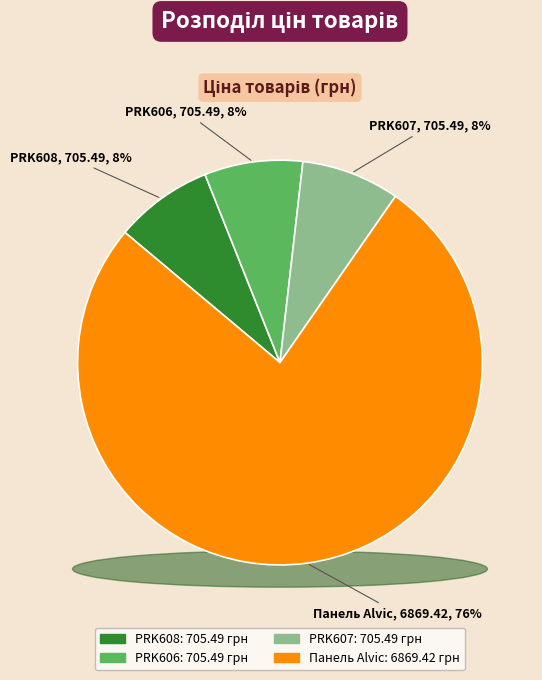

Count the number of slices in the pie.

4